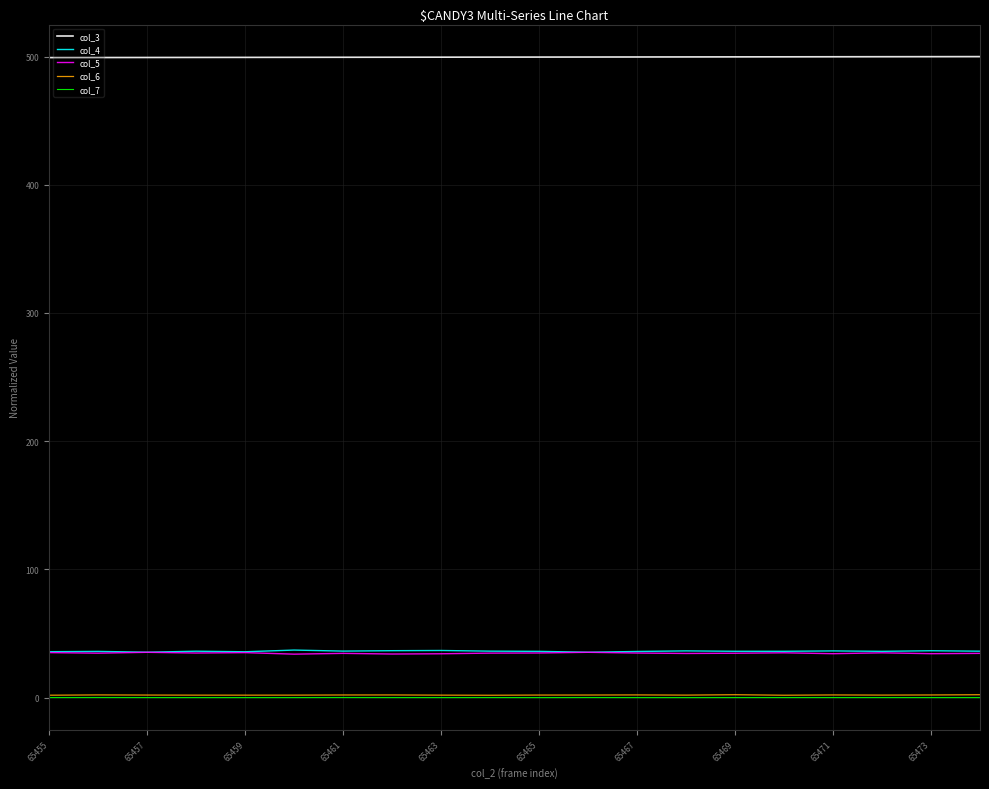

True or false: col_7 and col_4 intersect in this chart.

False